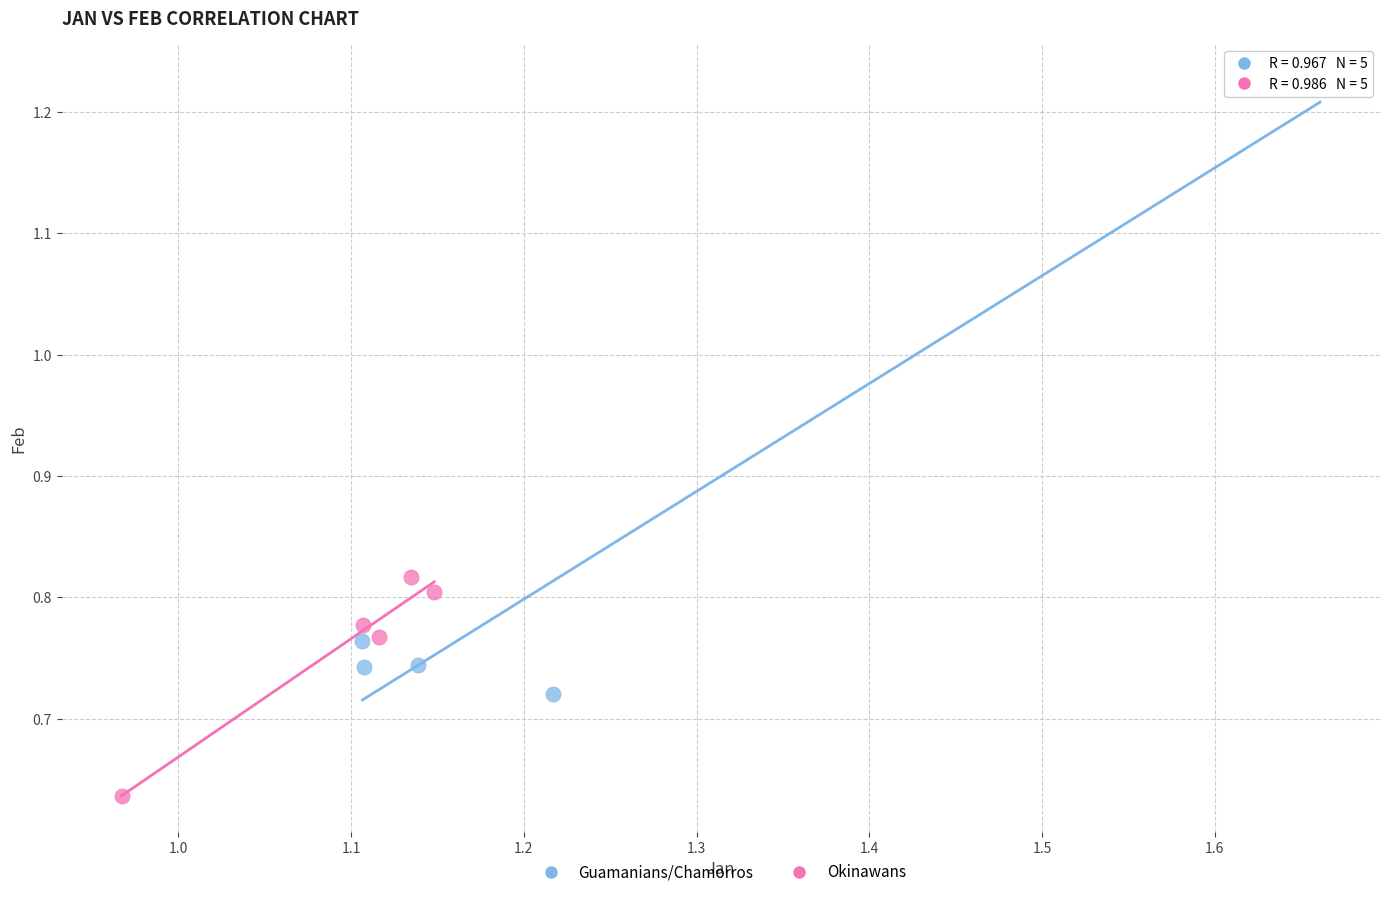

Which series reaches the maximum Y coordinate?

Guamanians/Chamorros